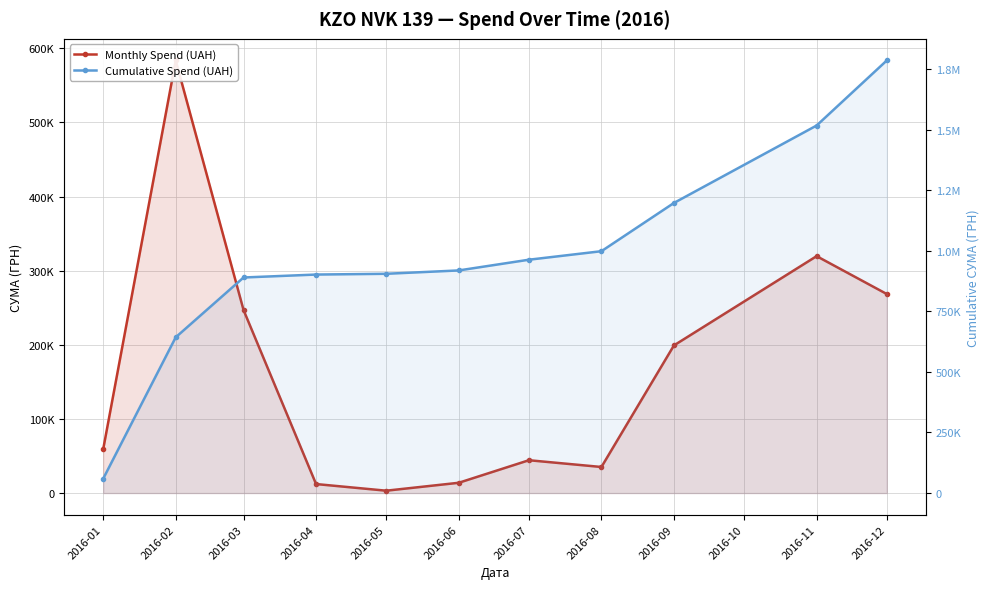

The Cumulative Spend (UAH) series shows 595937.7 at 2016-09. True or false?

False